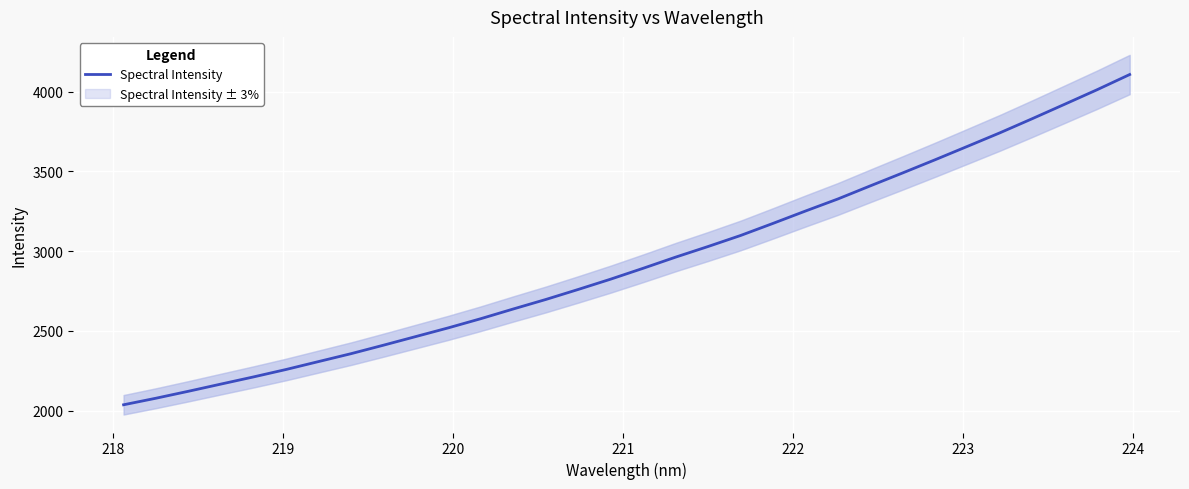

How many data points are above 2892?

16